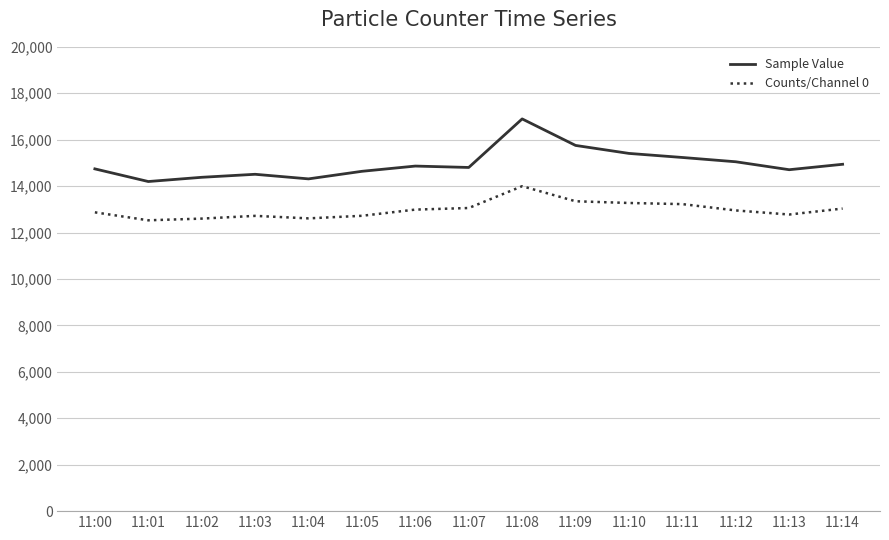

What is the spread (max minus min) of values at 11:10?

2135